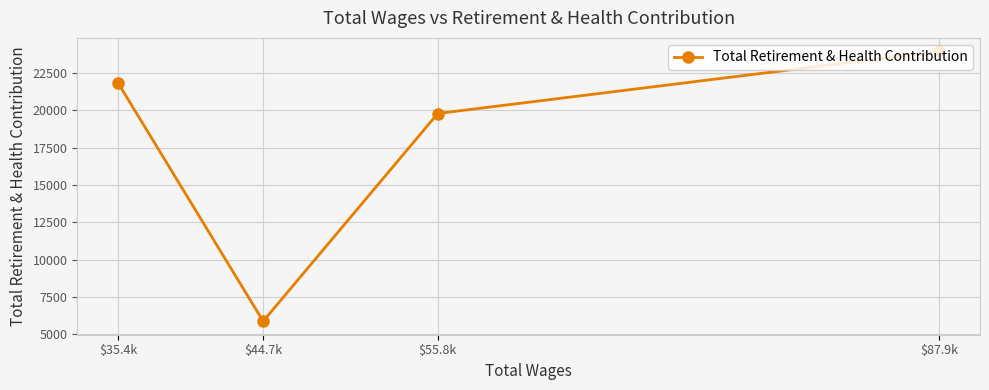

Between $55.8k and $35.4k, which is larger?

$35.4k